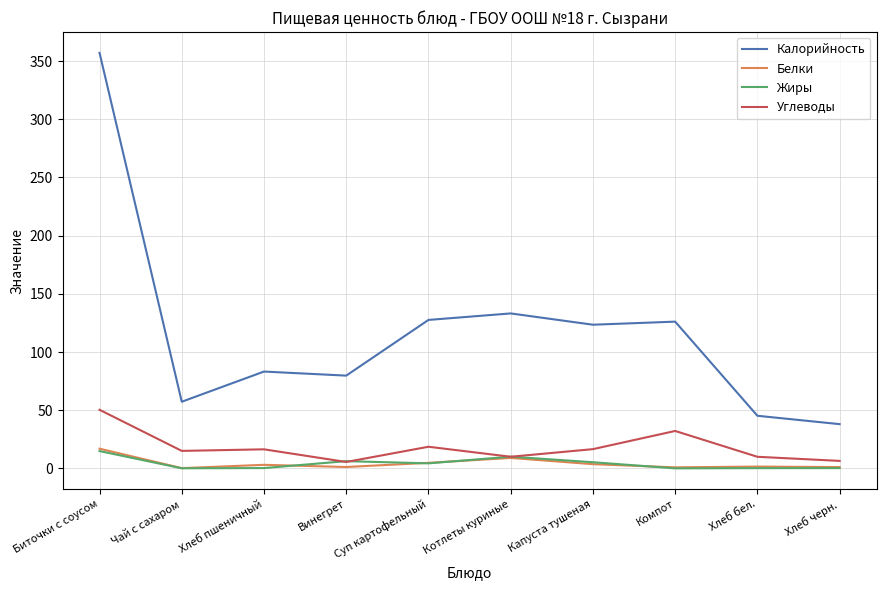

Where do Углеводы and Жиры first cross each other?

Хлеб пшеничный and Винегрет